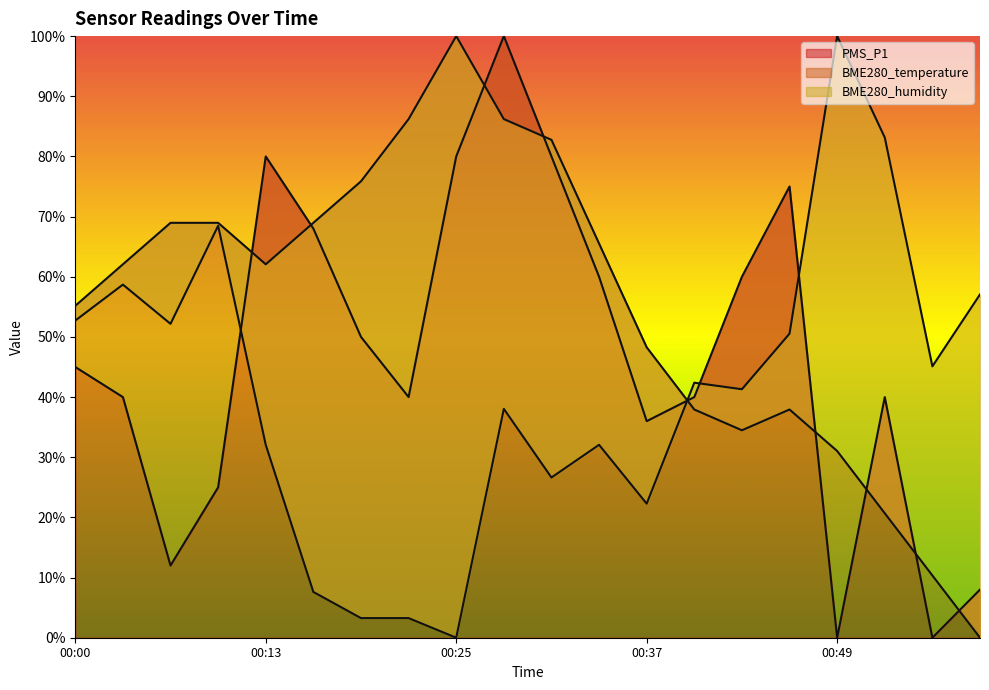

How many lines are shown in the chart?

3